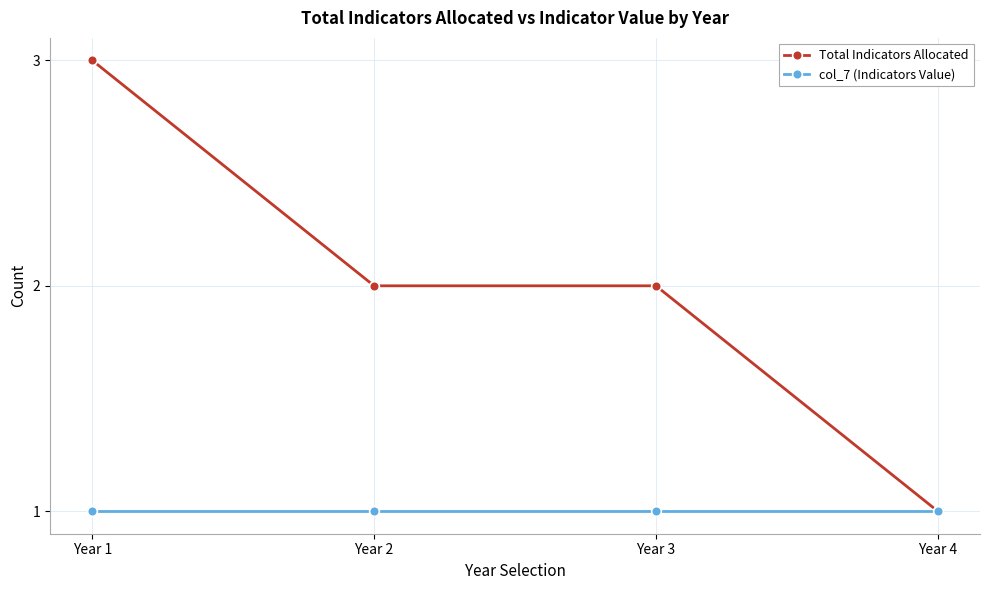

The value of Total Indicators Allocated at Year 4 is 2. True or false?

False